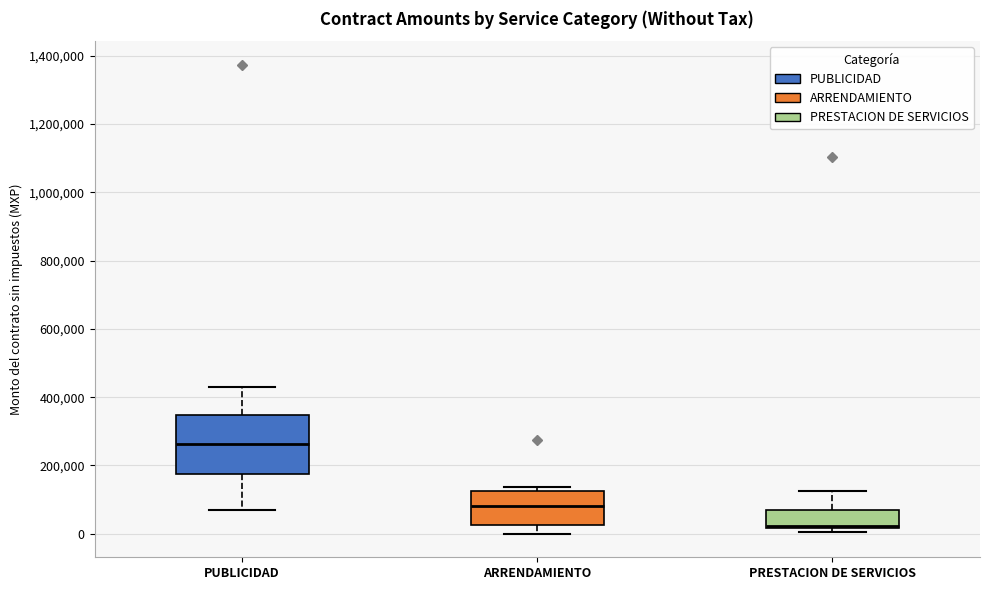

Where is the upper edge of the box for PUBLICIDAD on the y-axis? The values are not printed on the chart, so give them approximately, as read against the axis.

340000